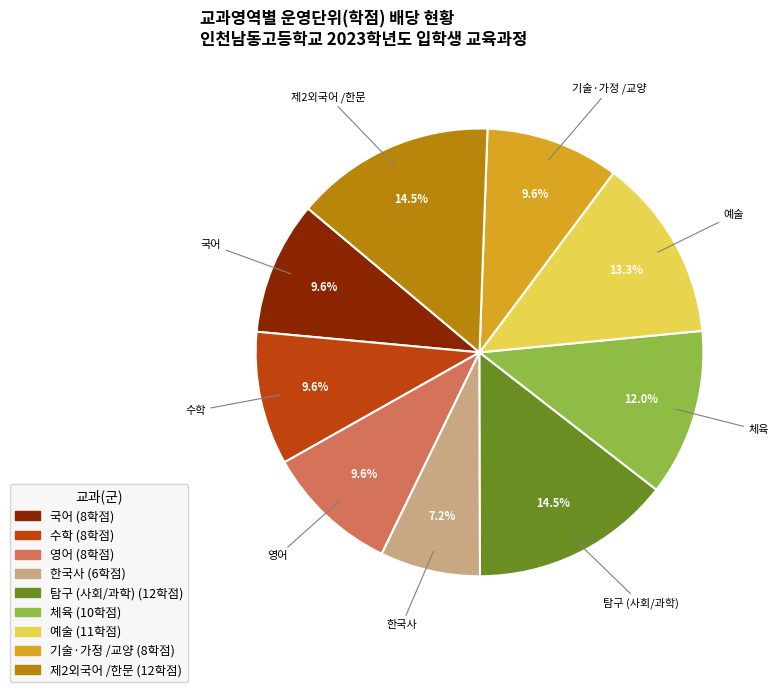

What is the smallest slice in the pie chart?

한국사